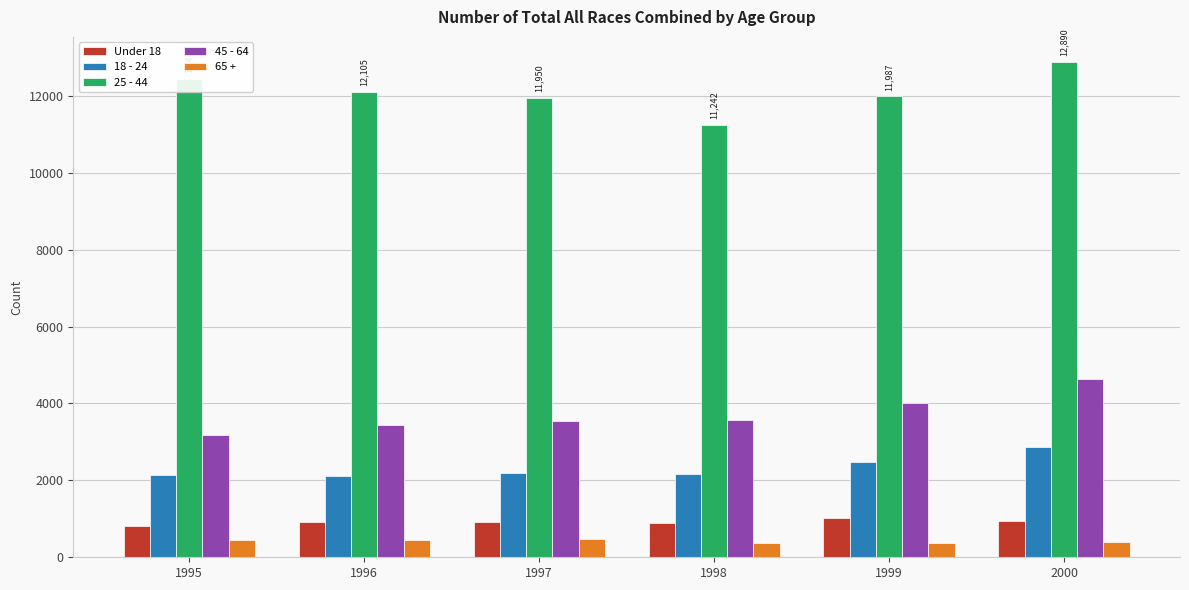

Where does the 65 + series first go above 447?

1995